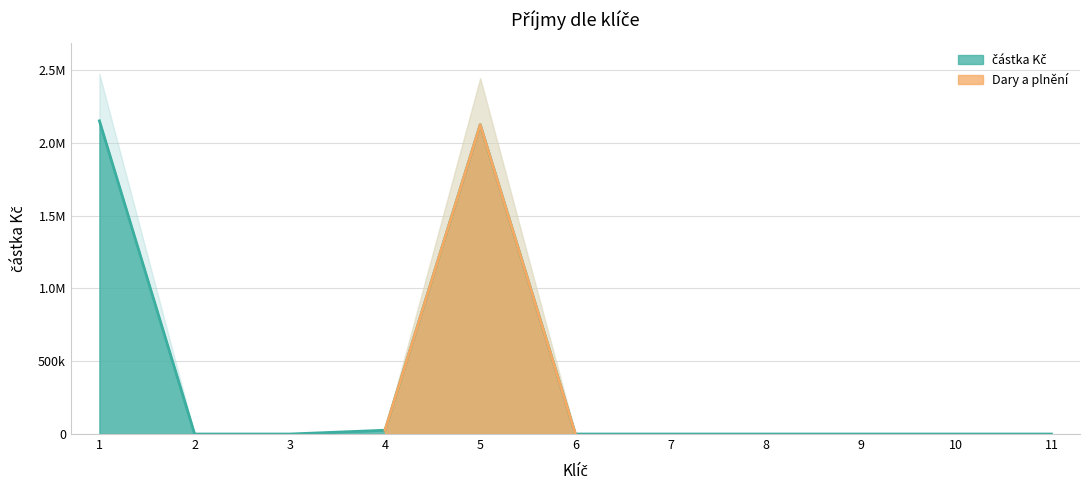

What is the difference between the second highest and second lowest values?

2124492.7